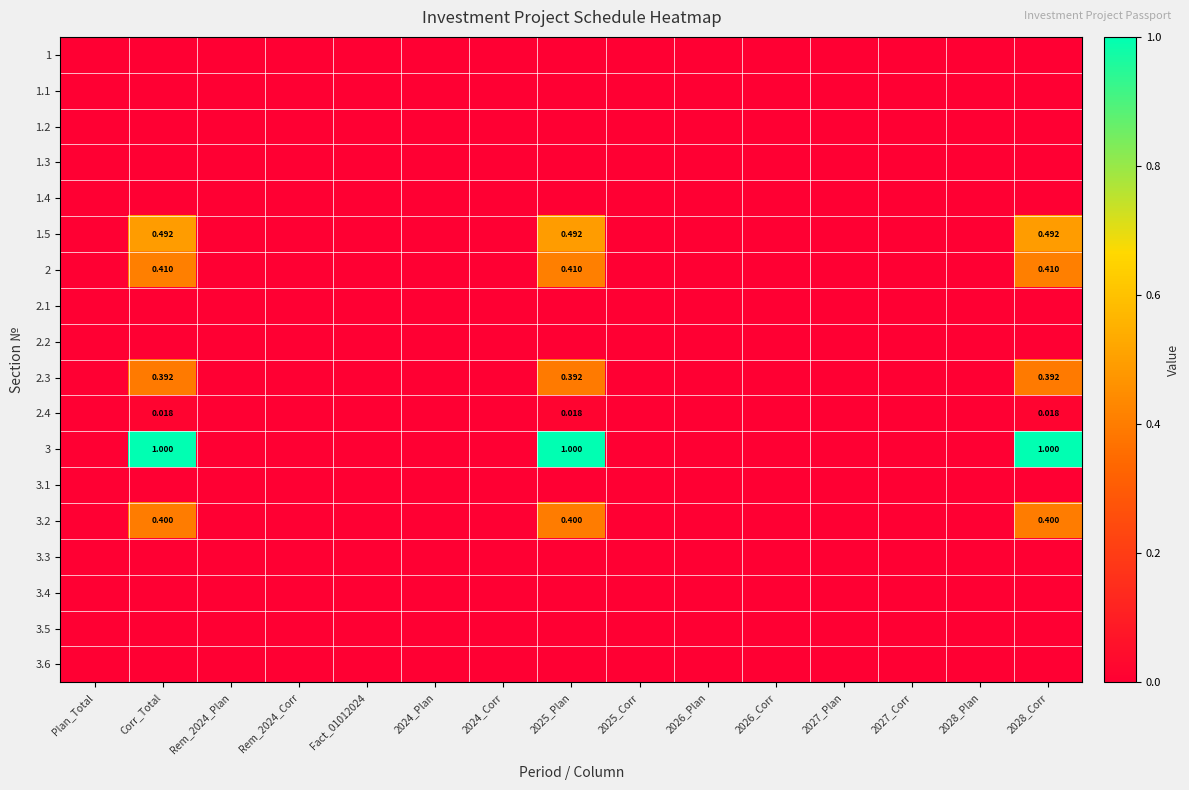

True or false: 1 has a value of 0.0 at 2024_Corr.

True